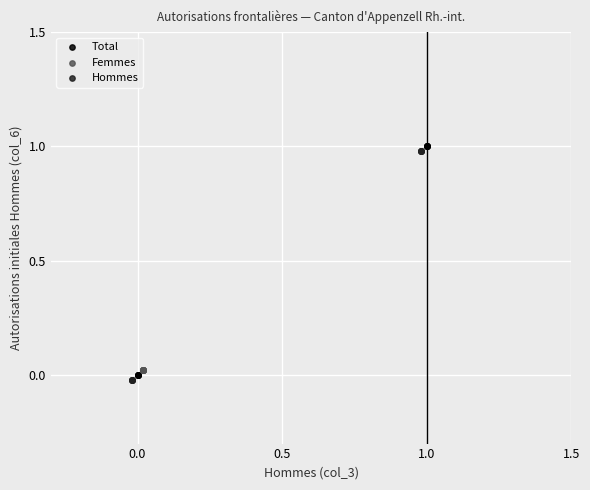

What are all the series names shown in the legend?

Total, Femmes, Hommes